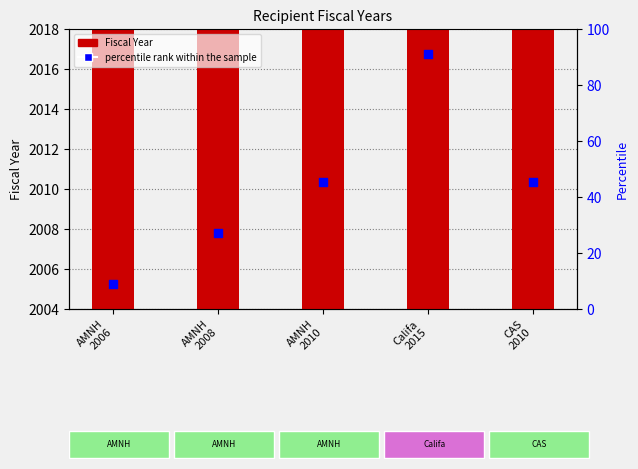

What is the total value across all series at CAS
2010?

2055.5